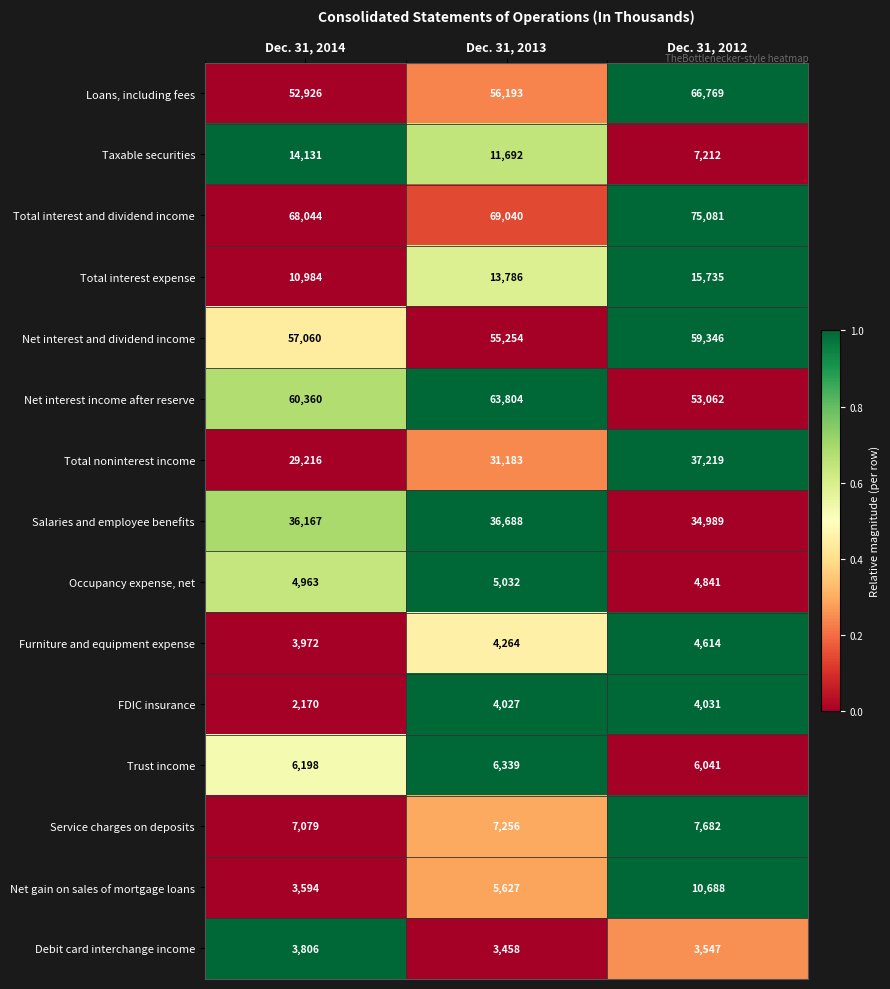

Which series changed the most between Dec. 31, 2014 and Dec. 31, 2012?

Loans, including fees